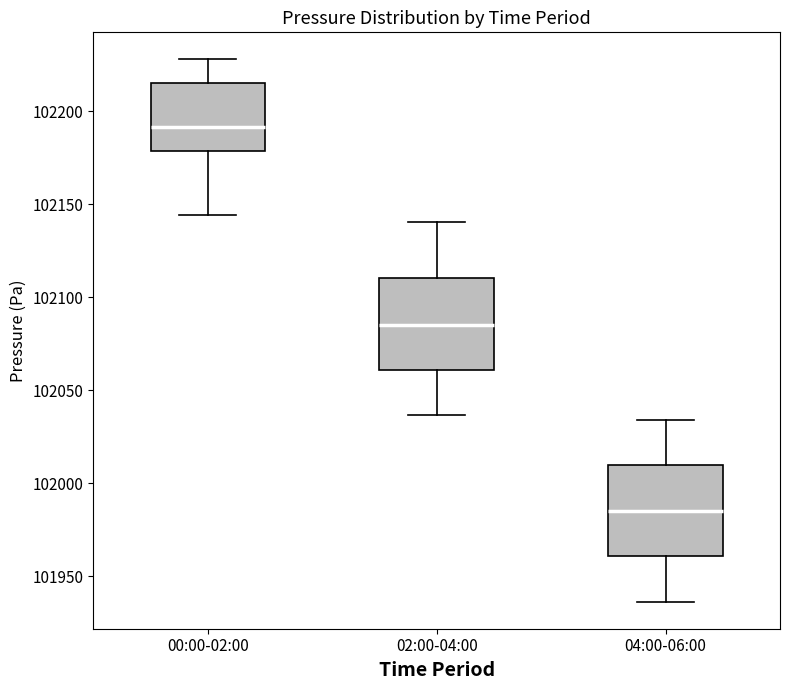

Reading left to right, read every box against the y-axis: the position of its median line, the range the box covers, and the ends of its whiskers. The values are not printed on the chart, so give them approximately, as read against the axis.

00:00-02:00: median 102190, box 102180 to 102215, whiskers 102145 to 102230
02:00-04:00: median 102085, box 102060 to 102110, whiskers 102035 to 102140
04:00-06:00: median 101985, box 101960 to 102010, whiskers 101935 to 102035